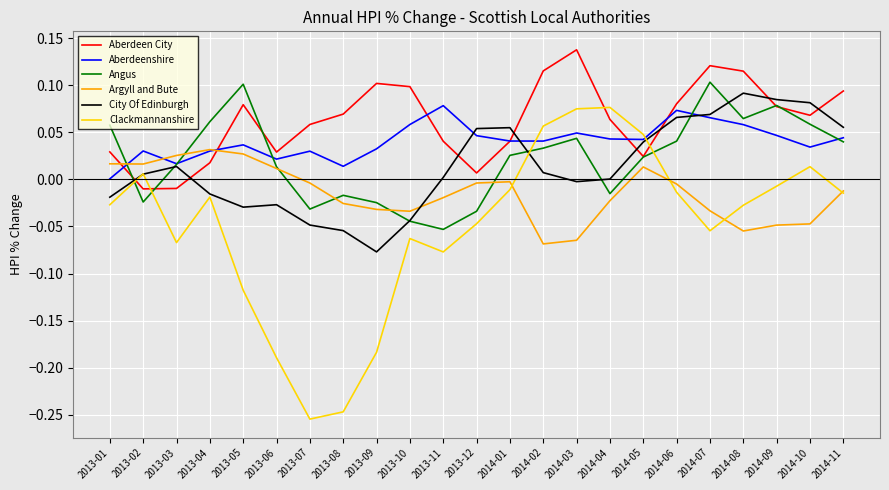

Is it true that Aberdeenshire equals 0.1 at 2013-09?

False